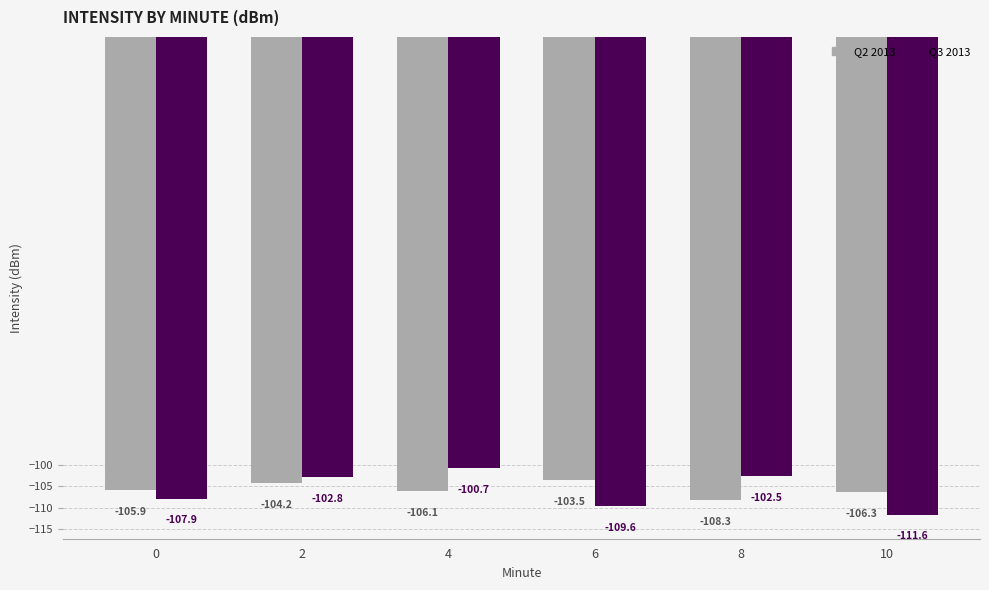

Reading left to right, list all the values displayed in this chart.

Q2 2013: 0=-105.9	2=-104.2	4=-106.1	6=-103.5	8=-108.3	10=-106.3
Q3 2013: 0=-107.9	2=-102.8	4=-100.7	6=-109.6	8=-102.5	10=-111.6